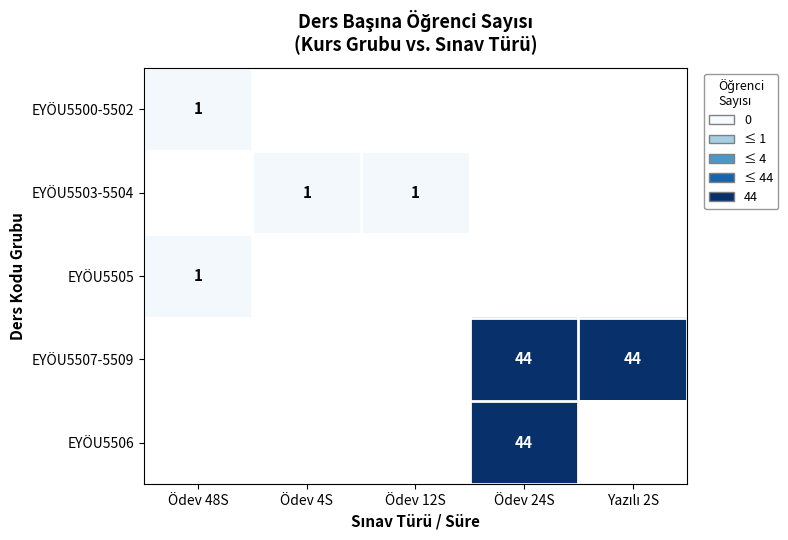

At how many categories does at least one series exceed 43?

2